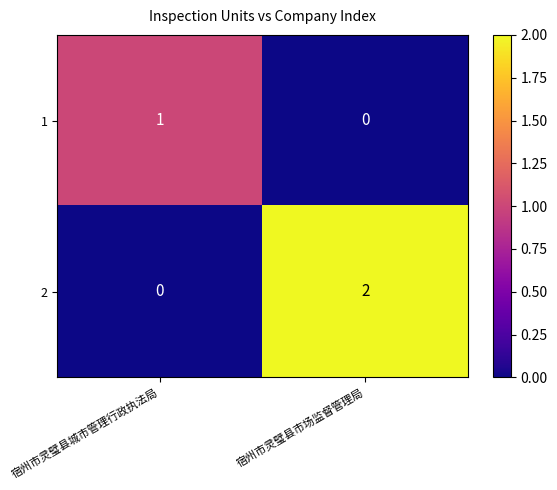

The 2 series shows 0 at 宿州市灵璧县城市管理行政执法局. True or false?

True